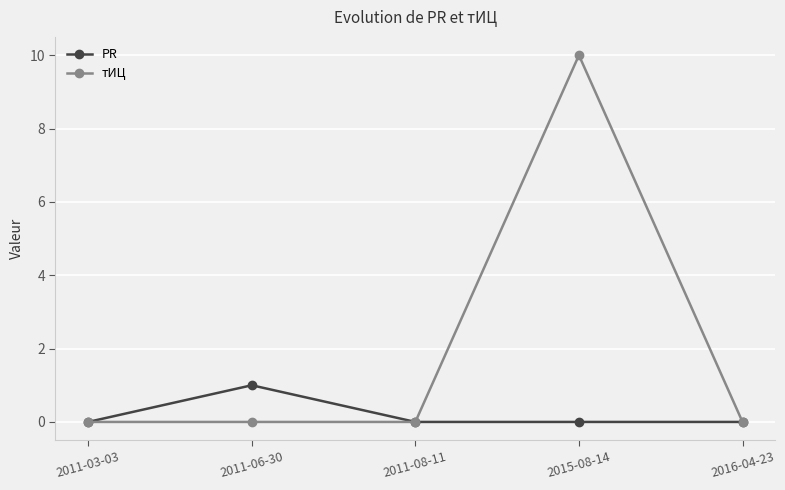

List the series in order of their peak value, lowest first.

PR, тИЦ